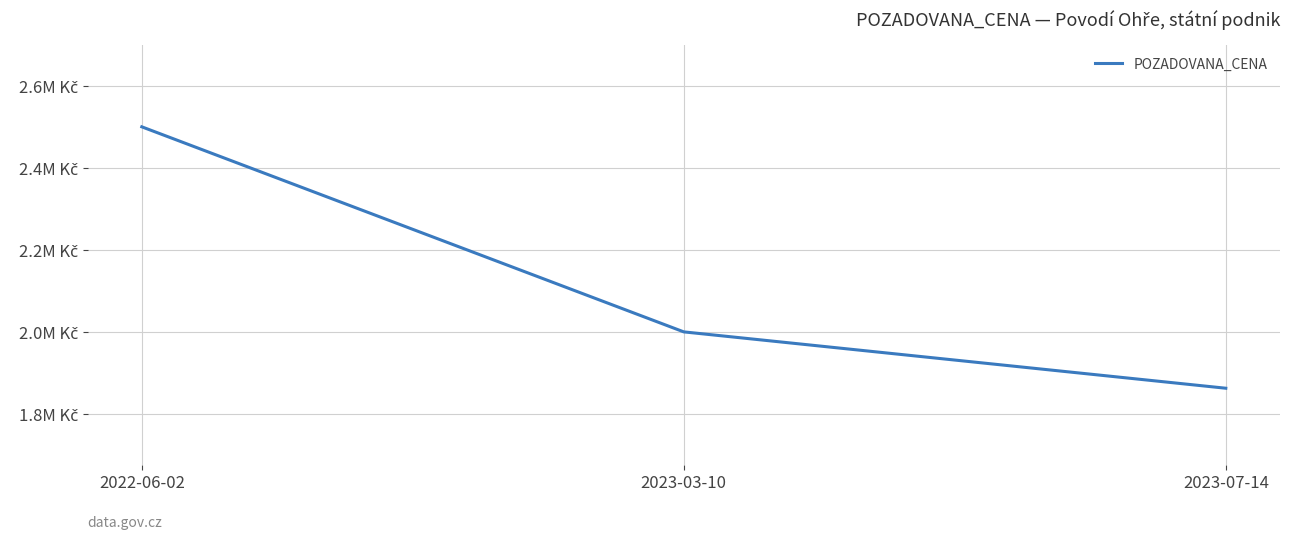

Does the chart display data point markers on the line(s)?

No